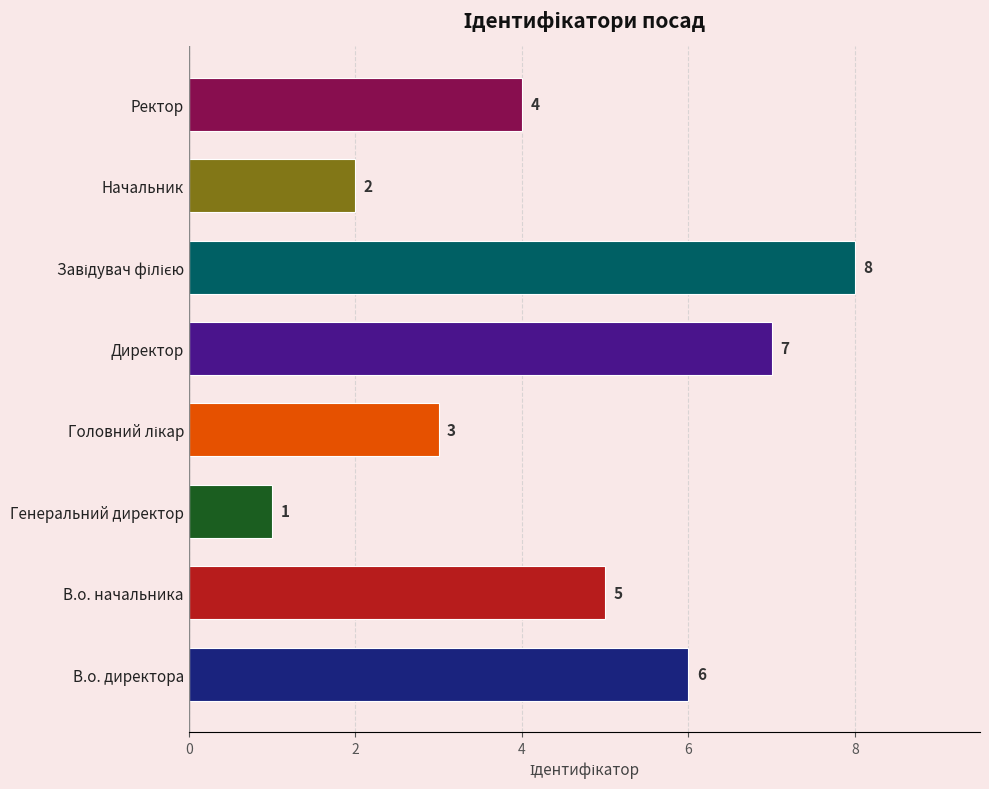

At which label is the value closest to 4?

Ректор